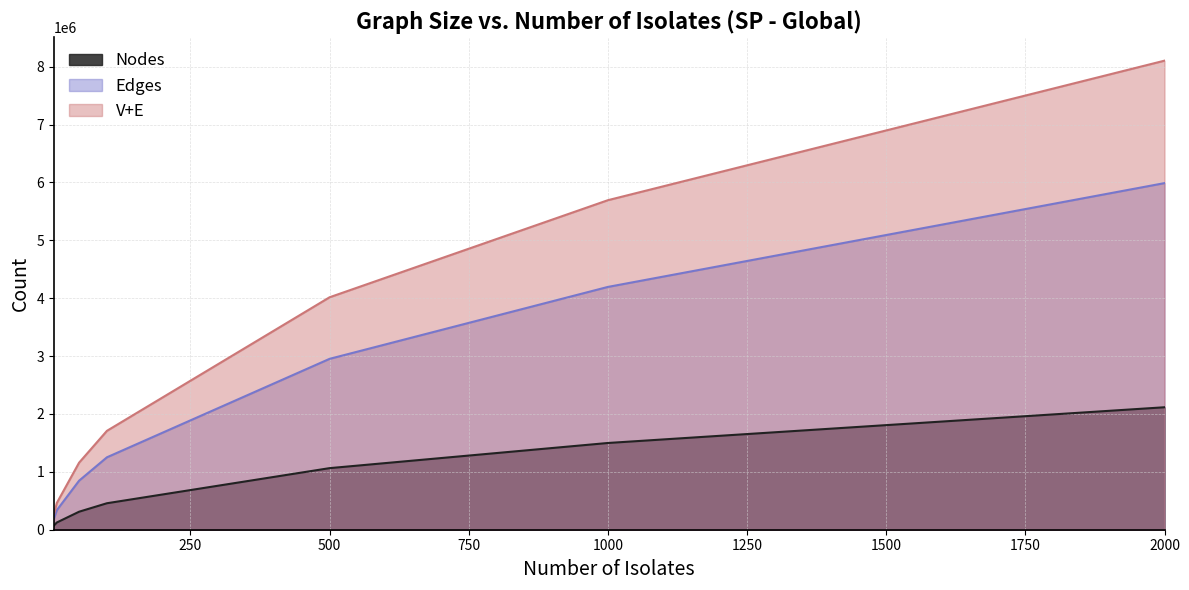

Reading left to right, transcribe all the data shown in this chart.

Nodes: 73050	124835	311063	457402	1063890	1498445	2115677
Edges: 197146	337578	847165	1251014	2952143	4194786	5988343
V+E: 270196	462413	1158228	1708416	4016033	5693231	8104020